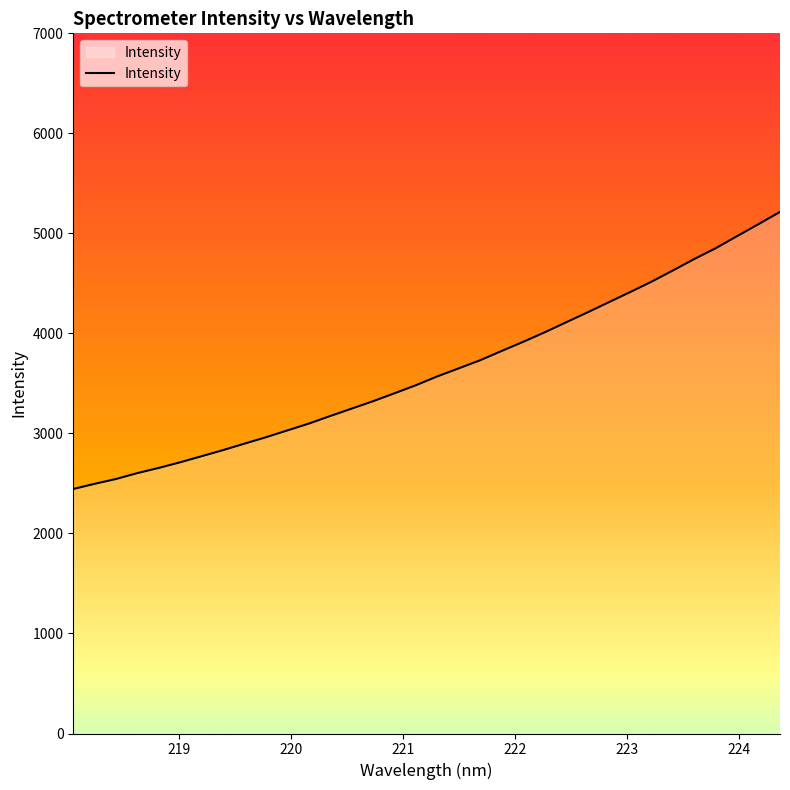

What is the difference between the maximum and minimum values?

2770.0